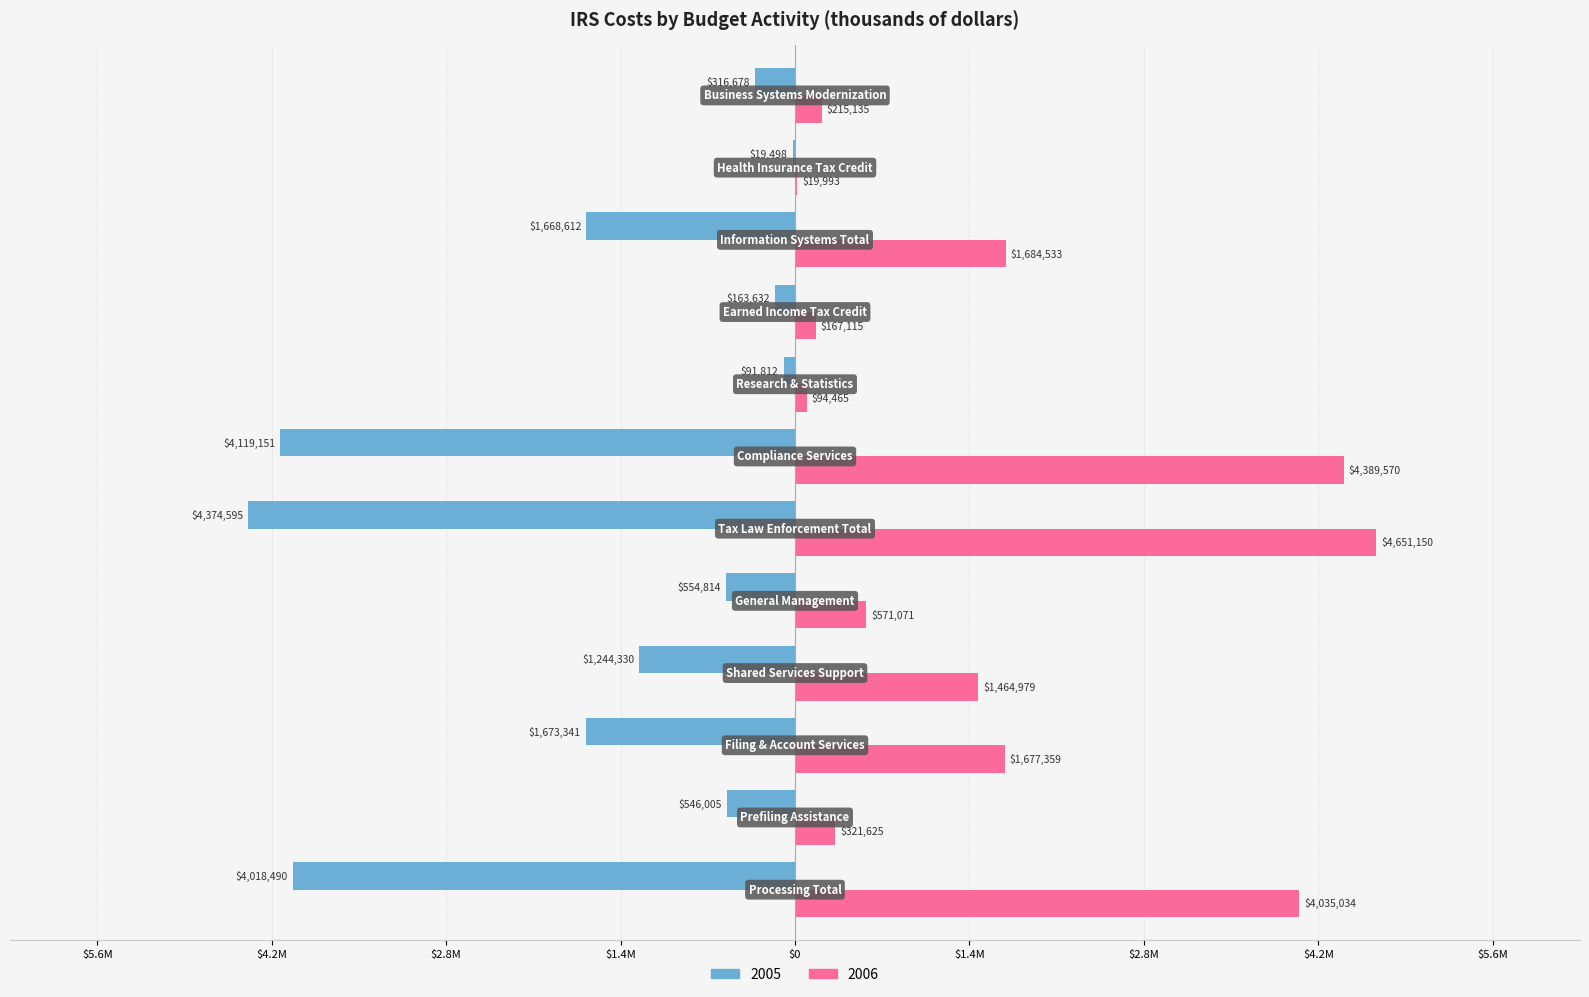

At which category is the sum across all series the highest?

Tax Law Enforcement Total